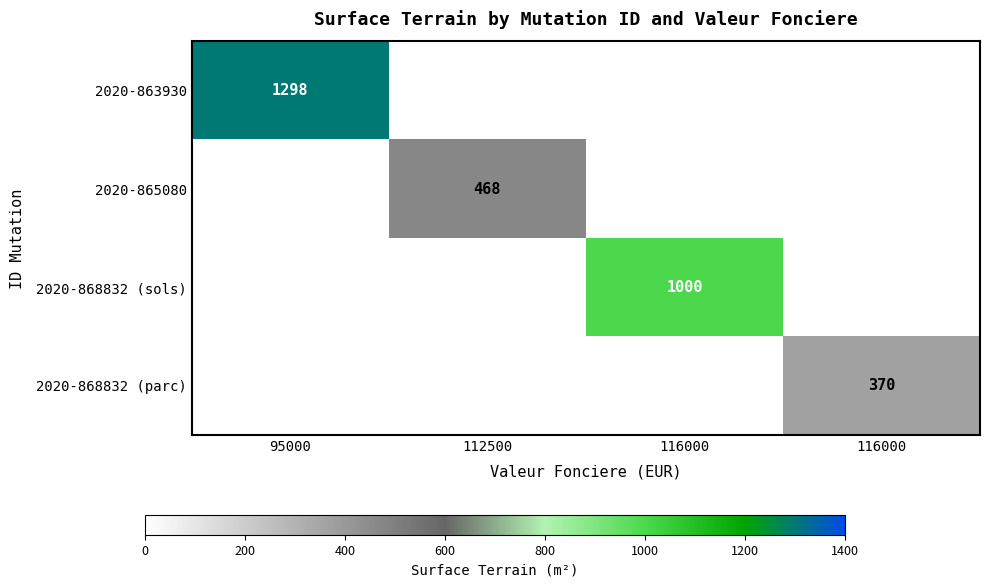

Which has a higher value, 112500 or 116000?

112500